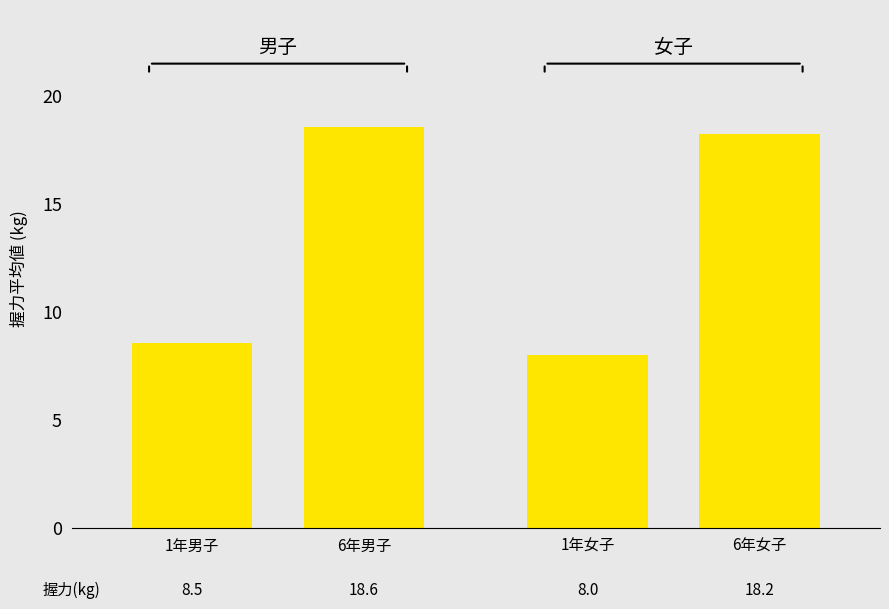

What is the label of the 3rd bar from the right?

6年男子